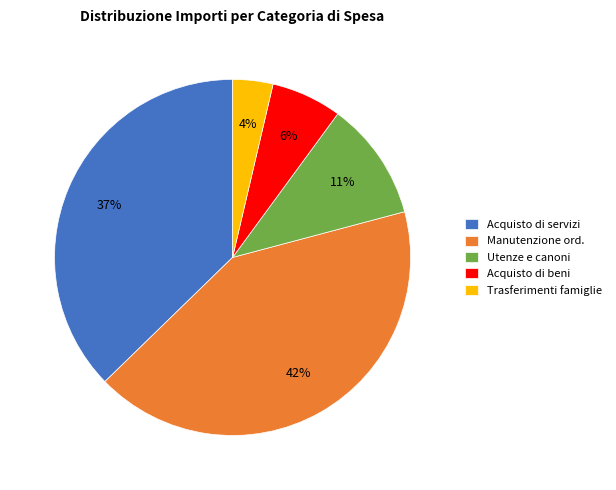

Is the sum of Acquisto di beni and Manutenzione ord. greater than half?

No